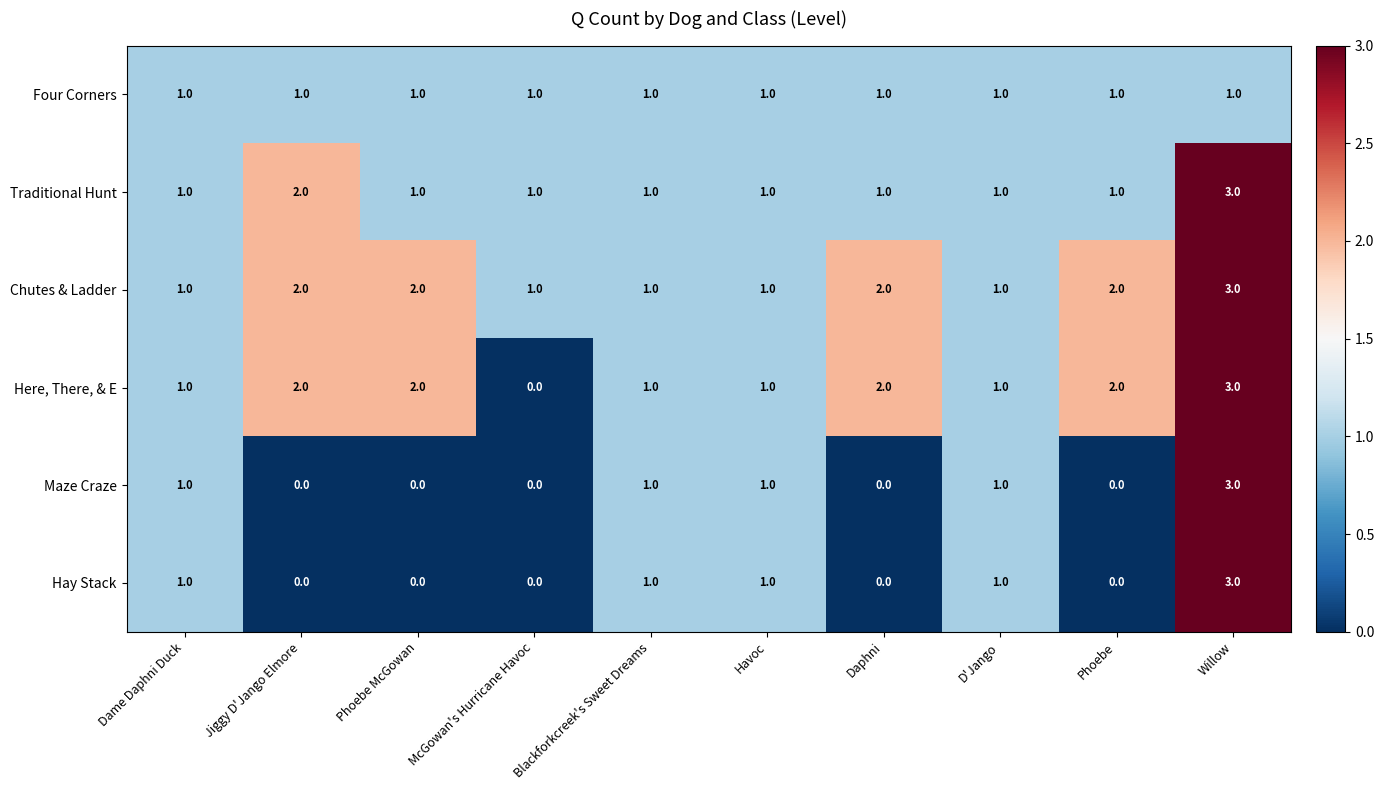

Which category has the highest value in the Here, There, & E series?

Willow